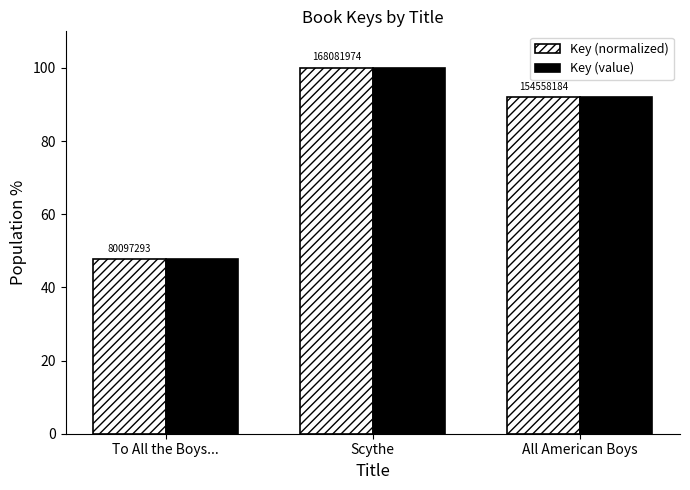

How many bars are there in total?

6